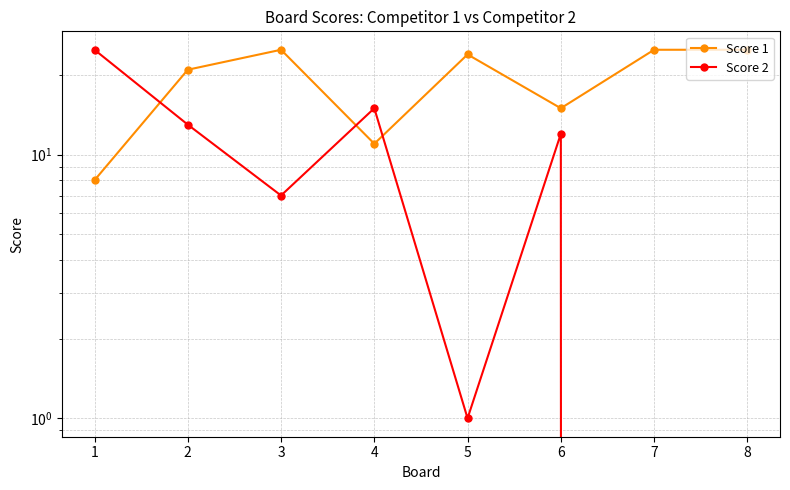

Reading right to left, transcribe all the data shown in this chart.

Score 1: 8=25	7=25	6=15	5=24	4=11	3=25	2=21	1=8
Score 2: 8=0	7=0	6=12	5=1	4=15	3=7	2=13	1=25